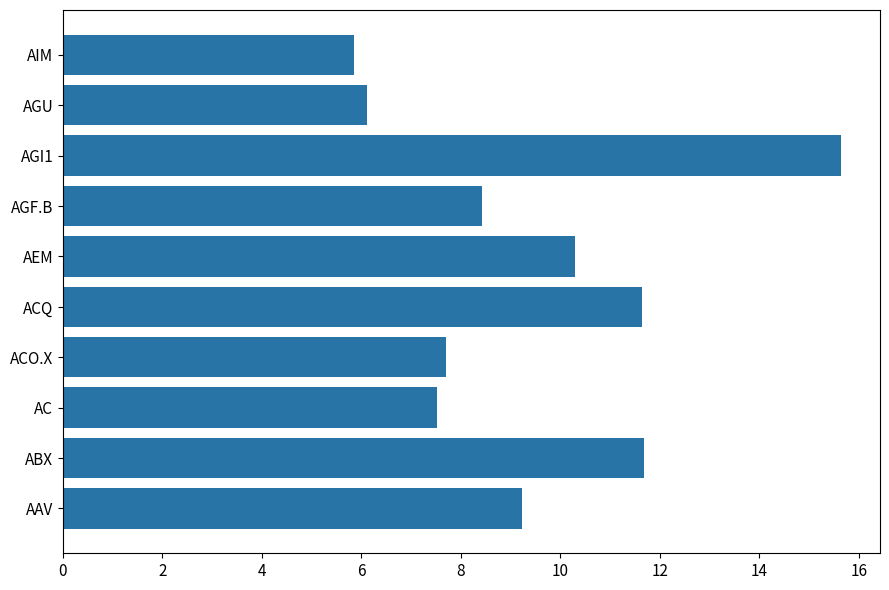

The chart shows a value of 4.4 at AGF.B. True or false?

False